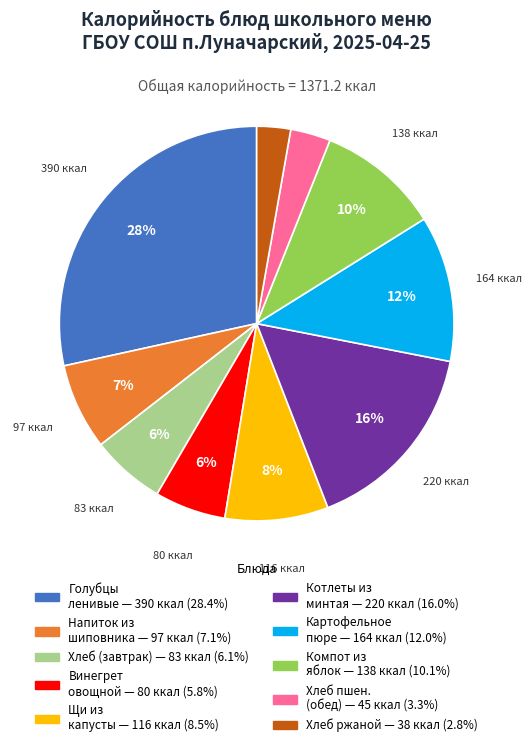

Is there a majority slice in this chart?

No